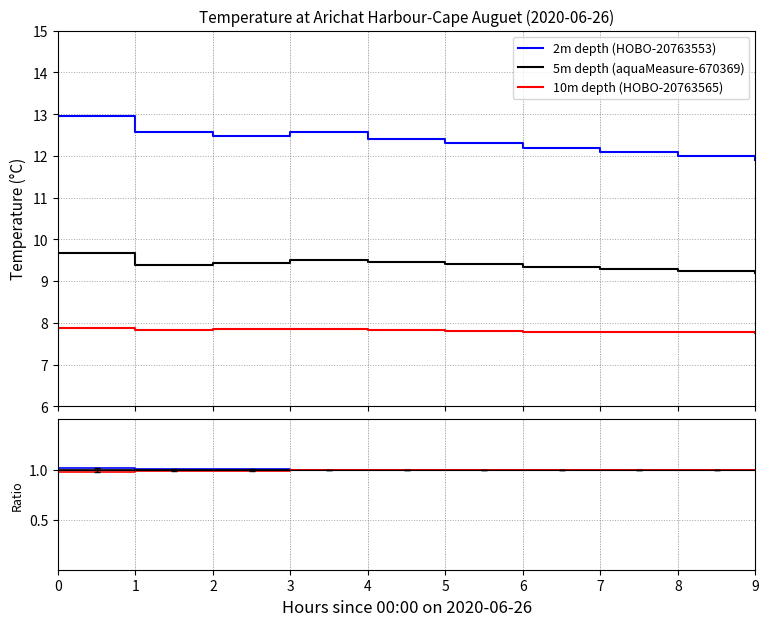

Which series has the widest spread of values?

2m depth (HOBO-20763553)